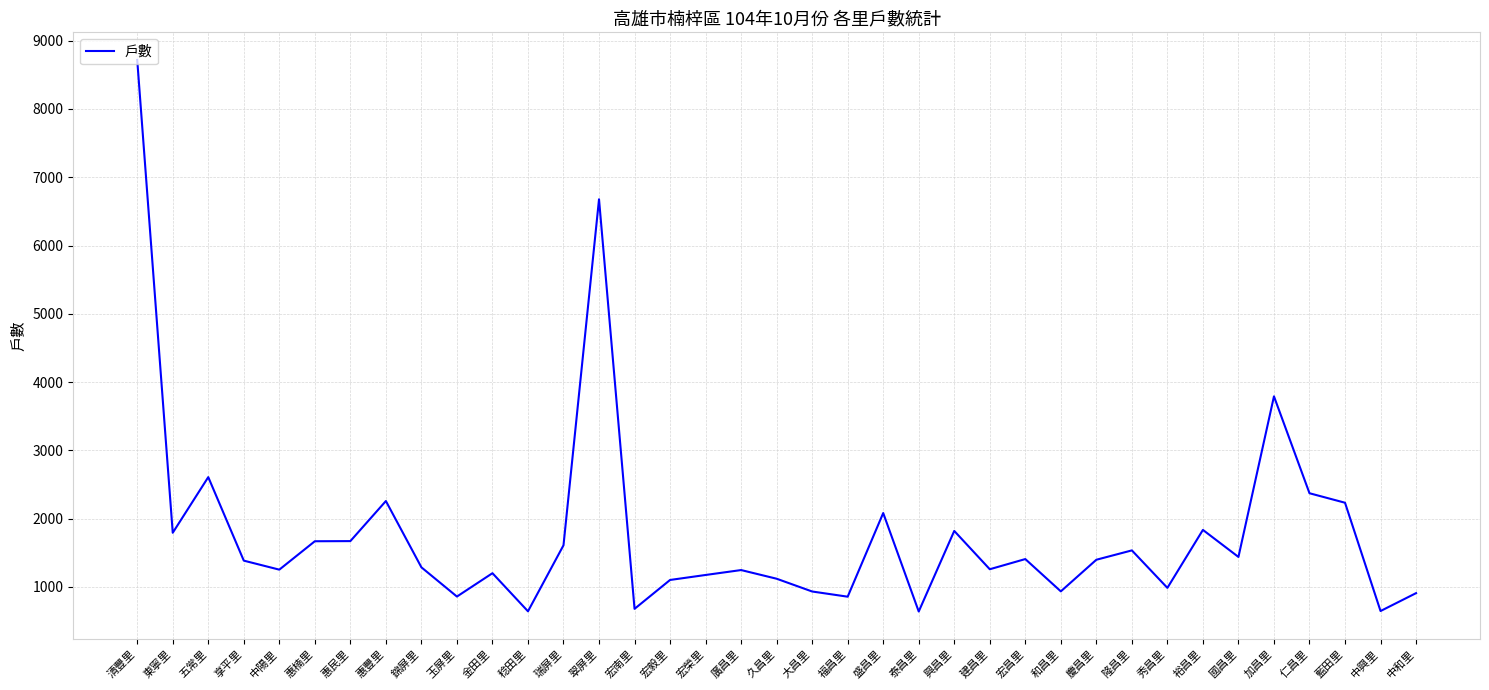

What is the average value?

1785